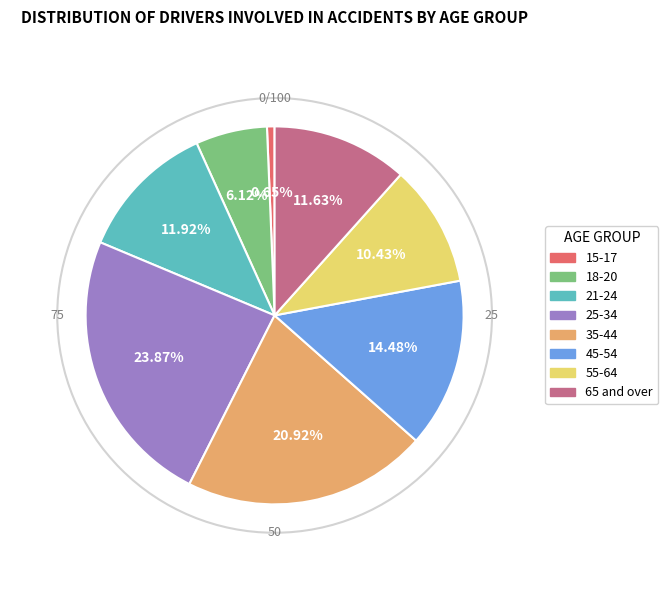

Approximately how many times larger is the value at 45-54 compared to 65 and over?

1.2